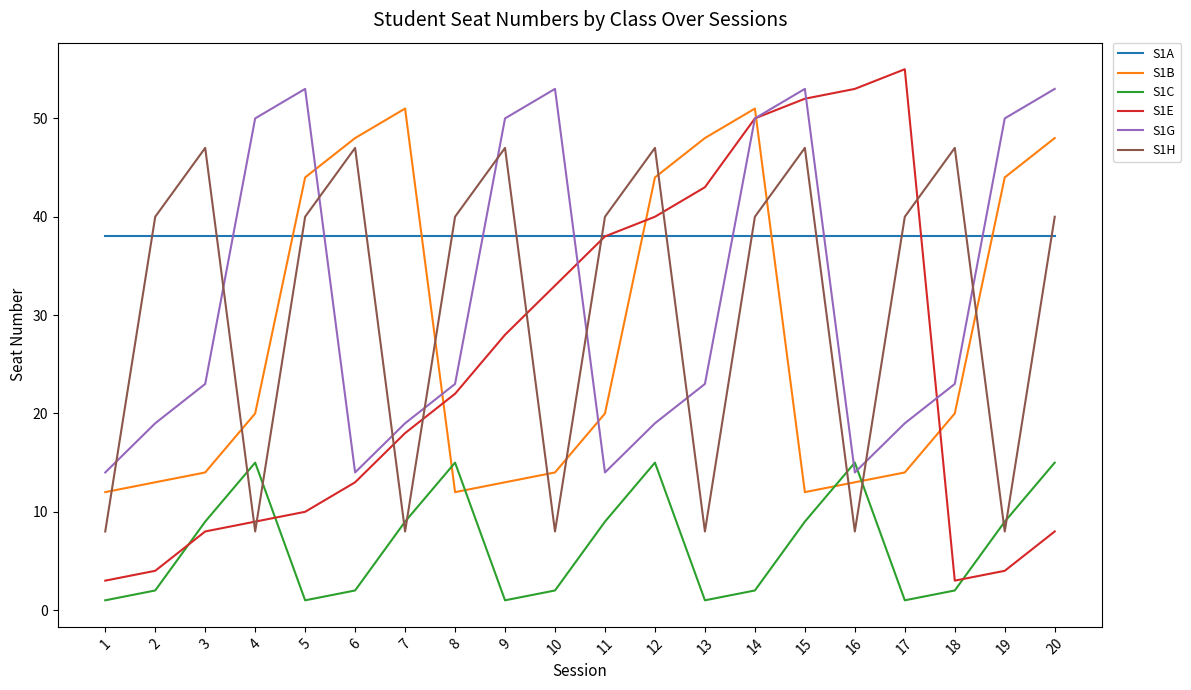

Reading left to right, transcribe all the data shown in this chart.

S1A: 38	38	38	38	38	38	38	38	38	38	38	38	38	38	38	38	38	38	38	38
S1B: 12	13	14	20	44	48	51	12	13	14	20	44	48	51	12	13	14	20	44	48
S1C: 1	2	9	15	1	2	9	15	1	2	9	15	1	2	9	15	1	2	9	15
S1E: 3	4	8	9	10	13	18	22	28	33	38	40	43	50	52	53	55	3	4	8
S1G: 14	19	23	50	53	14	19	23	50	53	14	19	23	50	53	14	19	23	50	53
S1H: 8	40	47	8	40	47	8	40	47	8	40	47	8	40	47	8	40	47	8	40